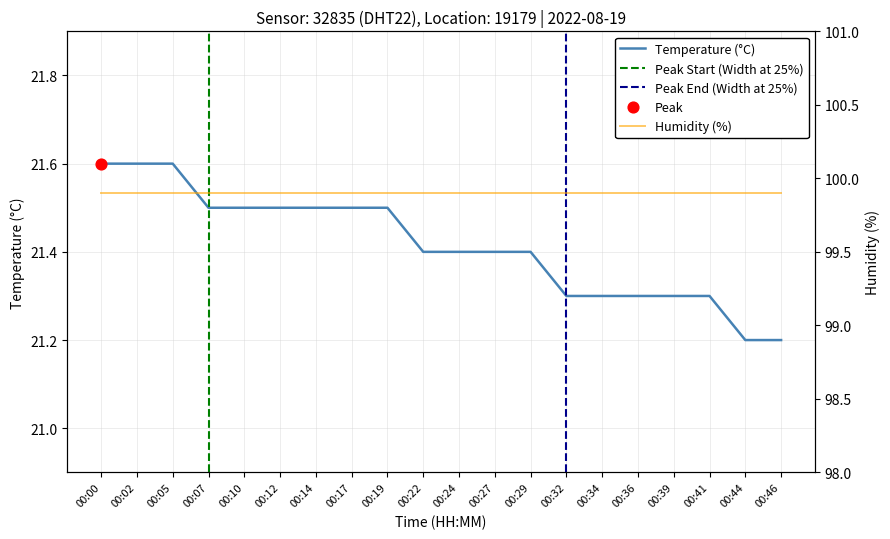

Which has a higher value, 00:02 or 00:12?

00:02